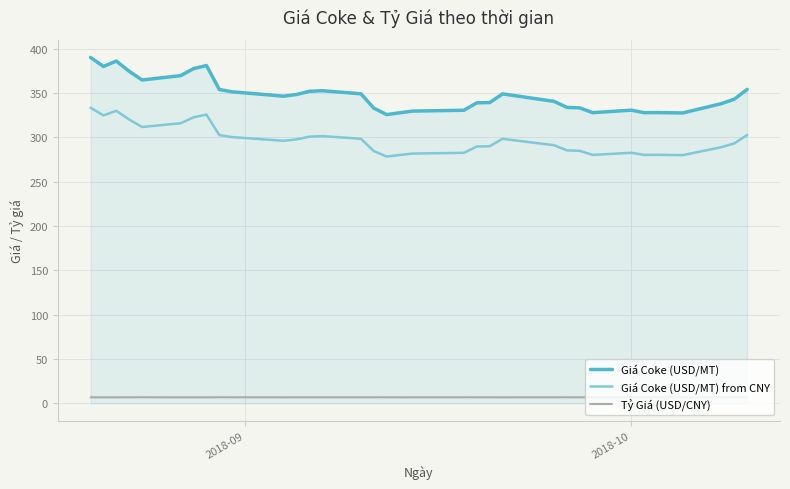

Count the number of data series in this chart.

3